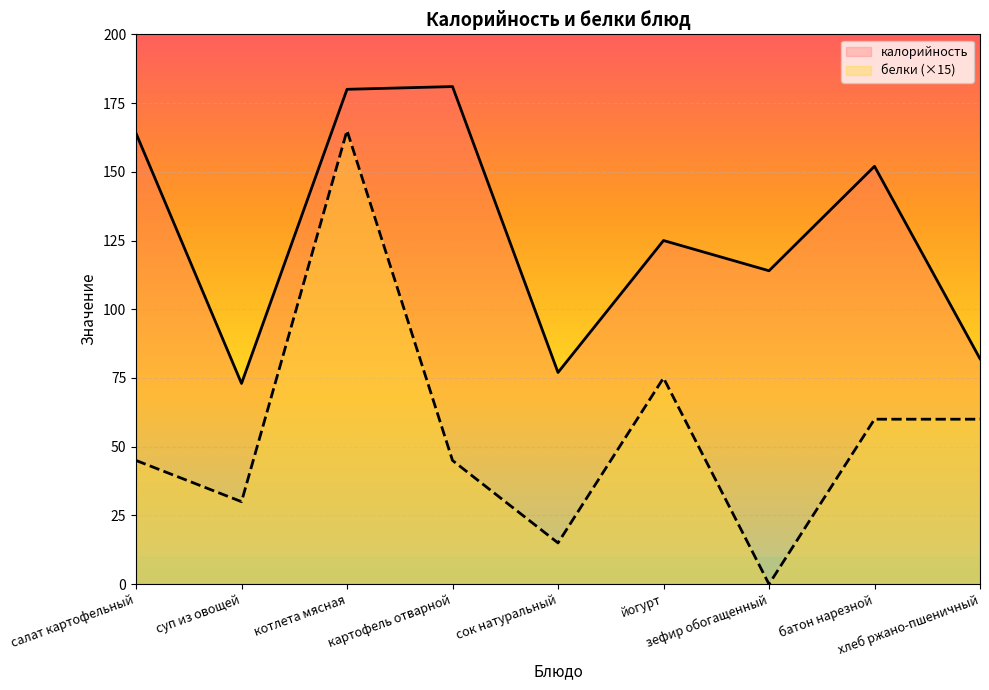

What is the lowest value of the калорийность series?

73